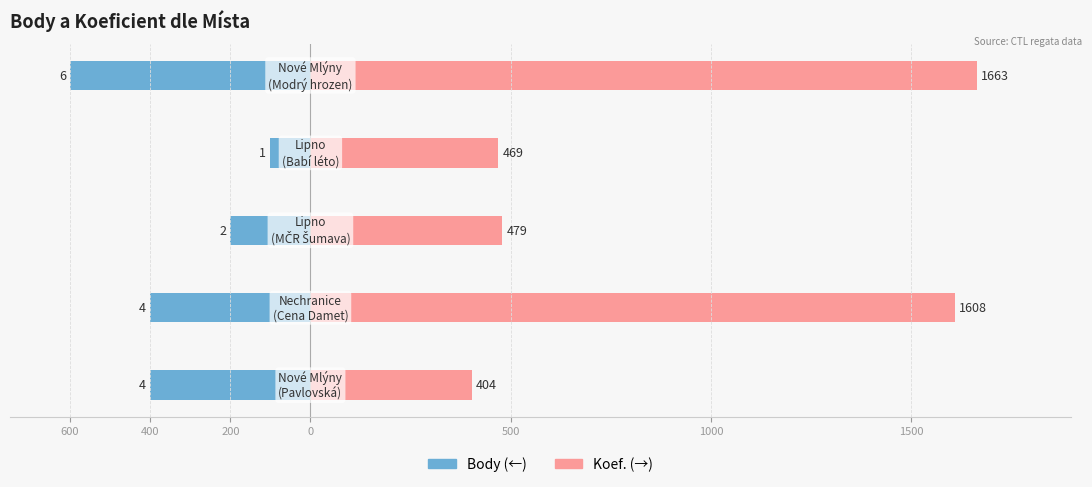

How many bars are there in each group?

2